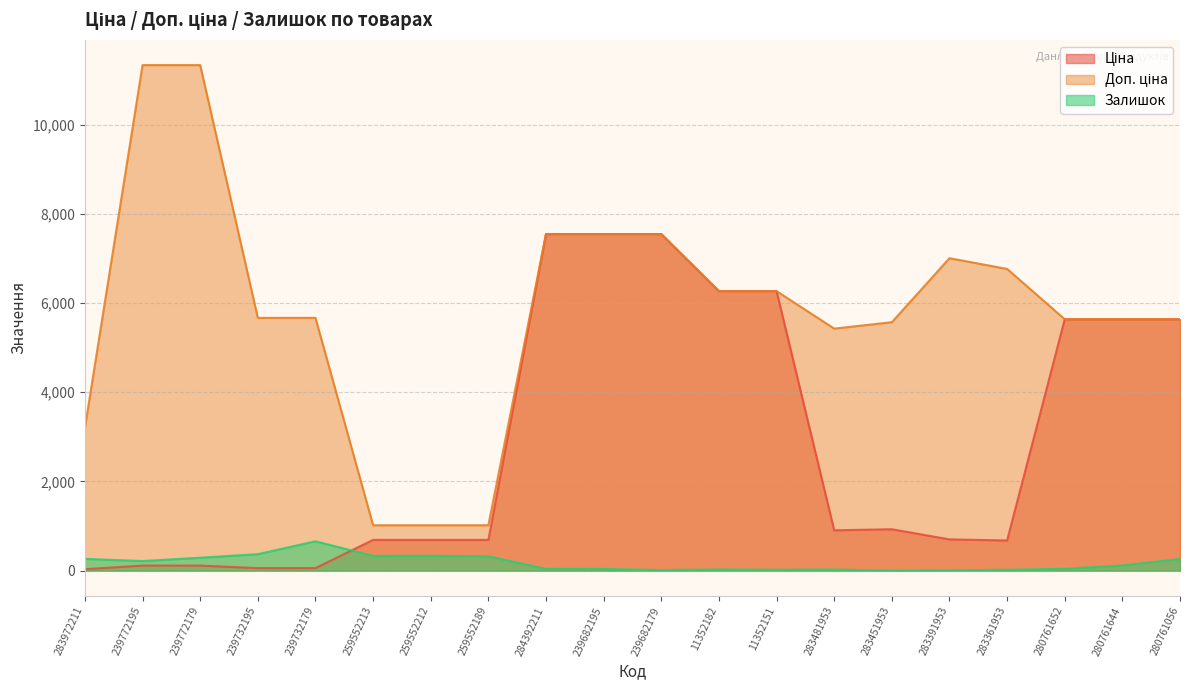

Reading right to left, what are all the values shown in this chart?

Ціна: 280761056=5636.0	280761644=5636.0	280761652=5636.0	283361953=676.4	283391953=700.4	283451953=928.3	283481953=904.3	11352151=6266.7	11352182=6266.7	239682179=7545.9	239682195=7545.9	284392211=7545.9	259552189=689.1	259552212=689.1	259552213=689.1	239732179=56.7	239732195=56.7	239772179=113.3	239772195=113.3	283972211=32.0
Доп. ціна: 280761056=5636.0	280761644=5636.0	280761652=5636.0	283361953=6764.4	283391953=7004.3	283451953=5569.9	283481953=5425.9	11352151=6266.7	11352182=6266.7	239682179=7545.9	239682195=7545.9	284392211=7545.9	259552189=1017.8	259552212=1017.8	259552213=1017.8	239732179=5667.0	239732195=5667.0	239772179=11334.0	239772195=11334.0	283972211=3205.0
Залишок: 280761056=262.0	280761644=115.0	280761652=42.0	283361953=19.0	283391953=8.0	283451953=2.0	283481953=24.0	11352151=20.0	11352182=25.0	239682179=13.0	239682195=38.0	284392211=39.0	259552189=322.0	259552212=333.0	259552213=330.0	239732179=658.0	239732195=370.0	239772179=290.0	239772195=215.0	283972211=264.0